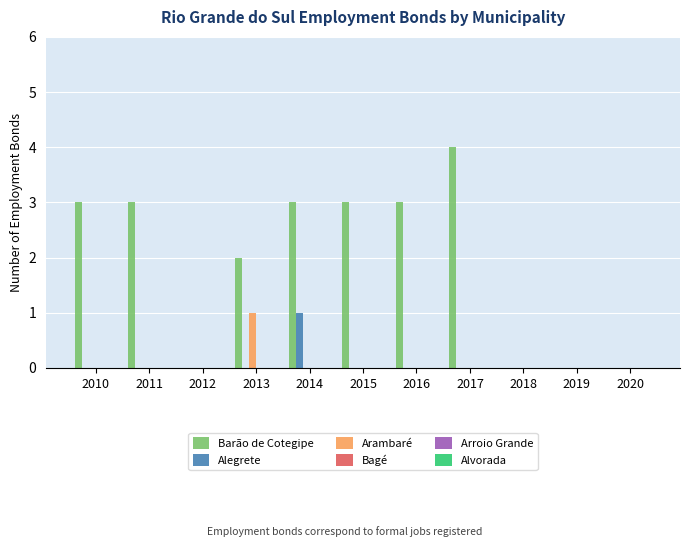

What is the highest value of the Barão de Cotegipe series?

4